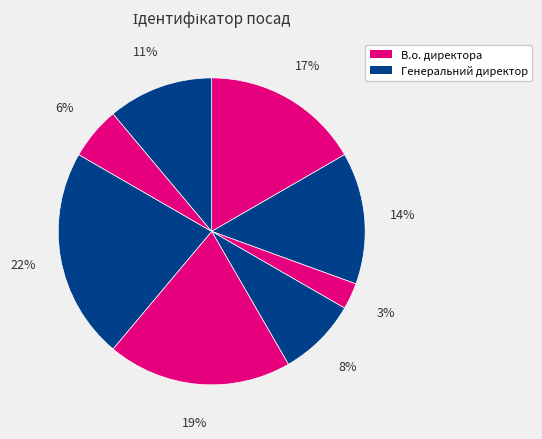

Is there any slice that represents more than half of the pie?

No